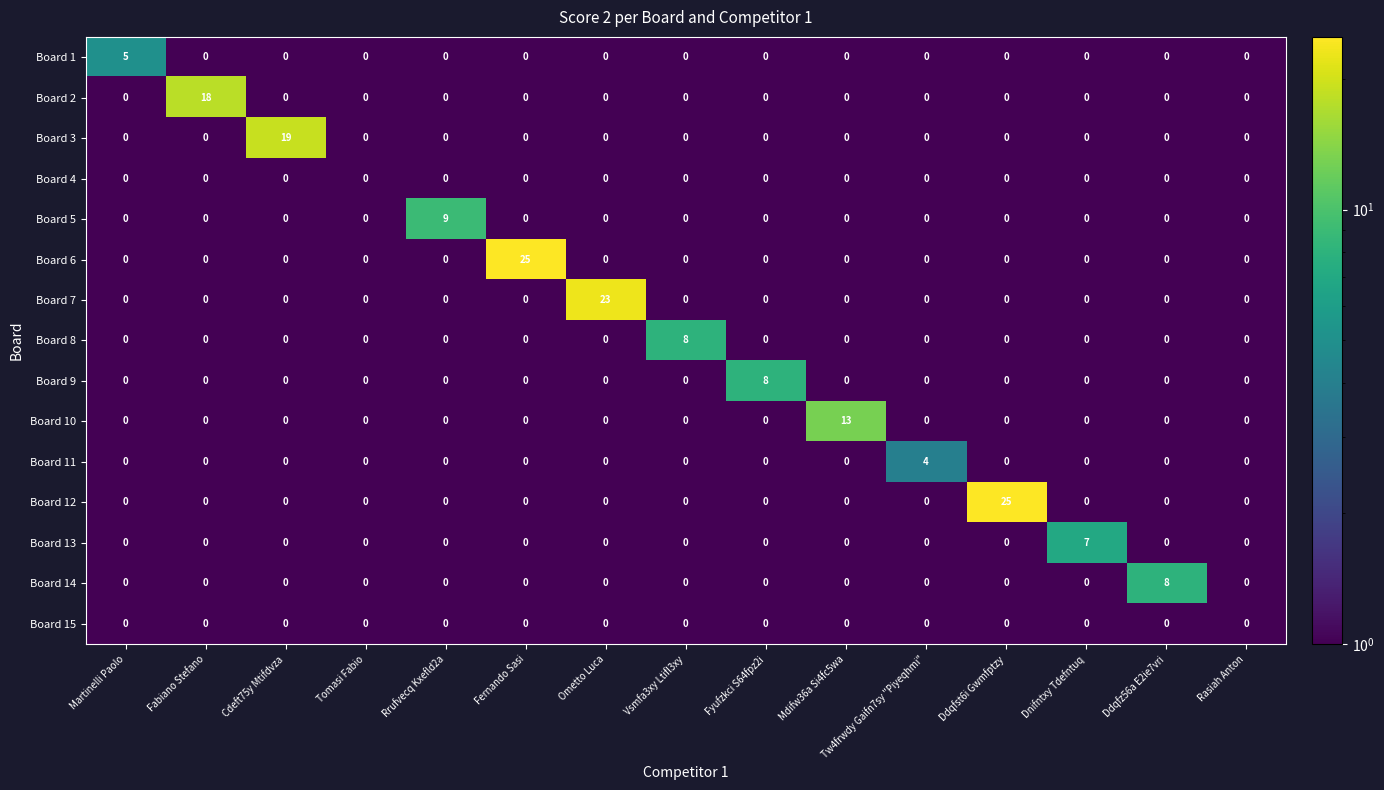

The Board 11 series shows -1 at Fernando Sasi. True or false?

False